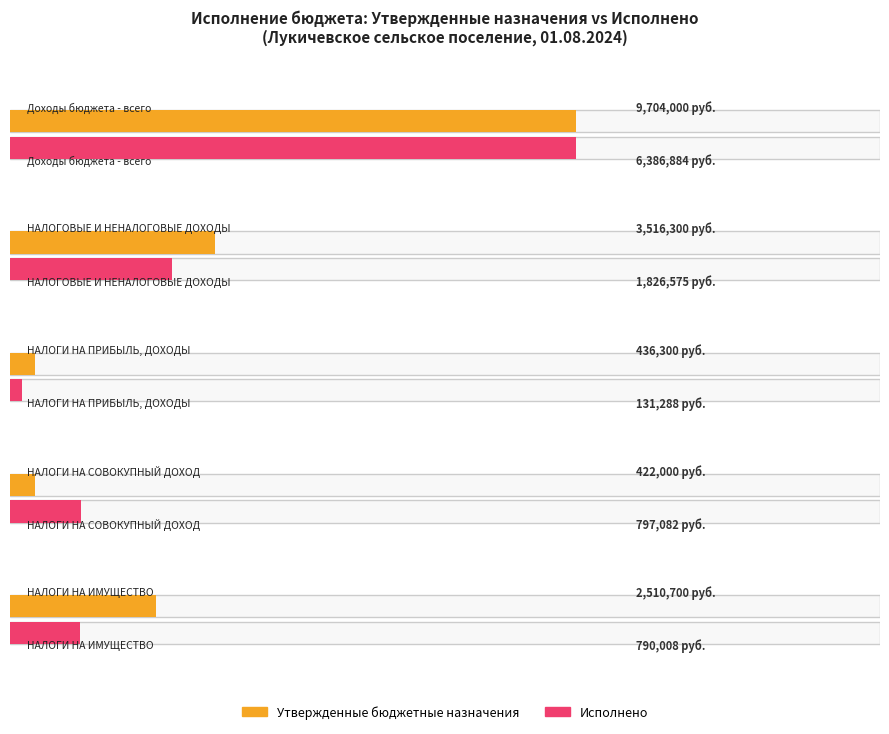

What is the value of the Утвержденные бюджетные назначения bar at the 1st from the left?

9704000.0